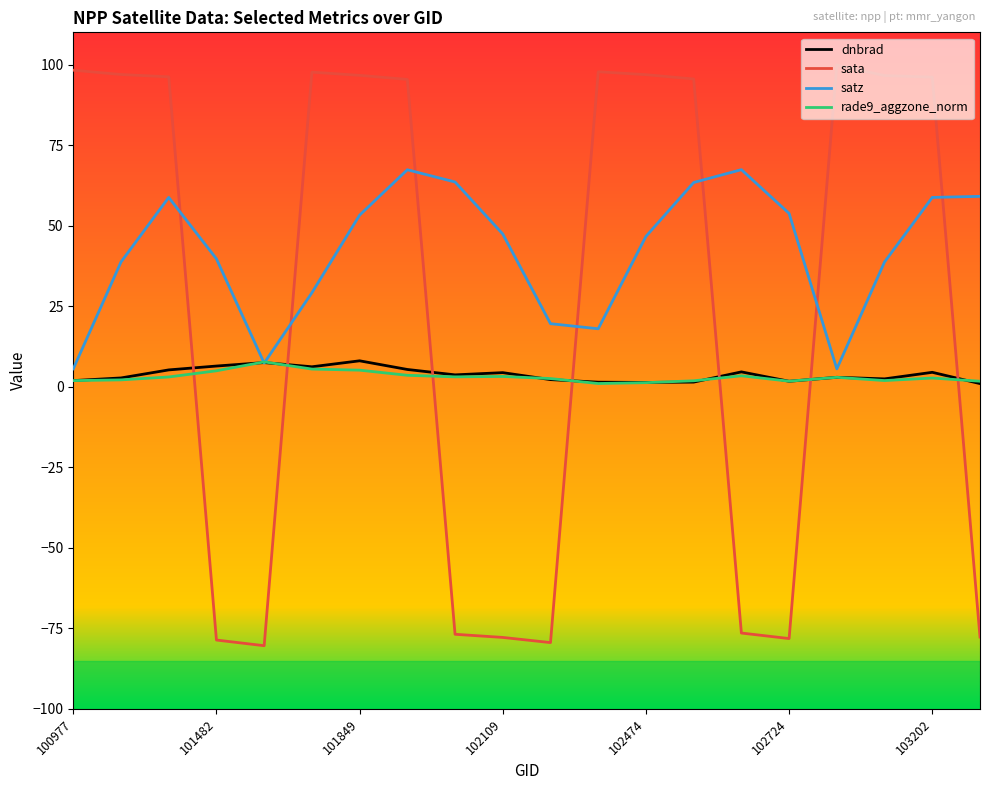

How many intersections are there between sata and satz?

7